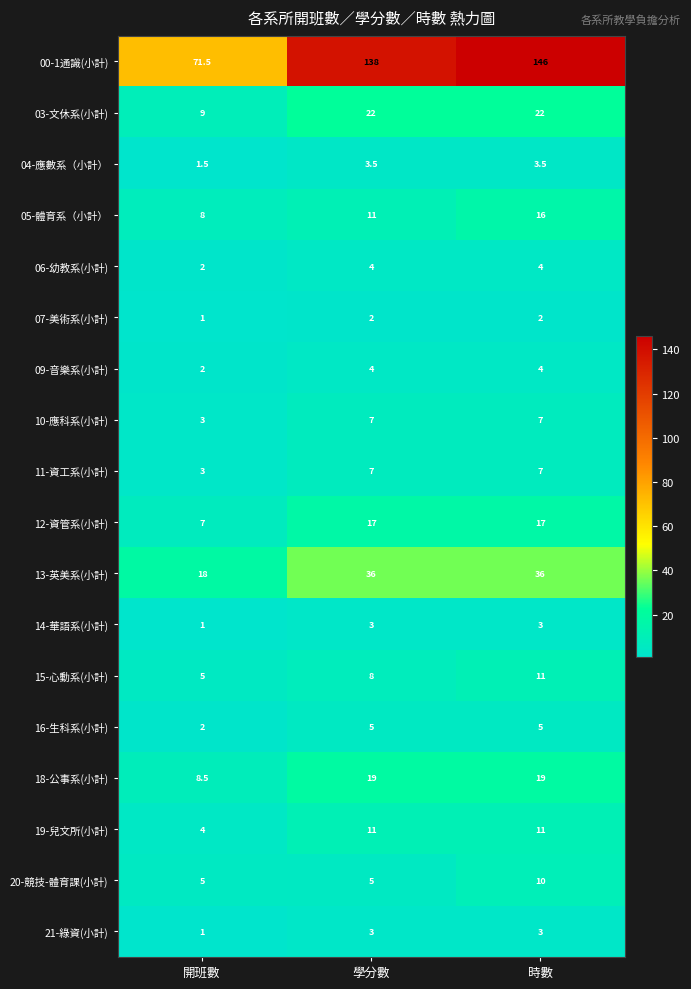

What is the sum of the 03-文休系(小計) values at 開班數 and 學分數?

31.0